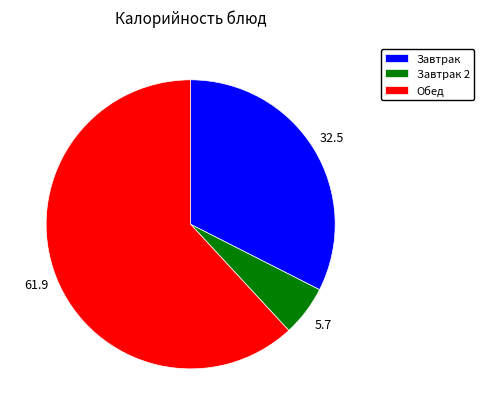

Which has a higher value, Завтрак or Завтрак 2?

Завтрак